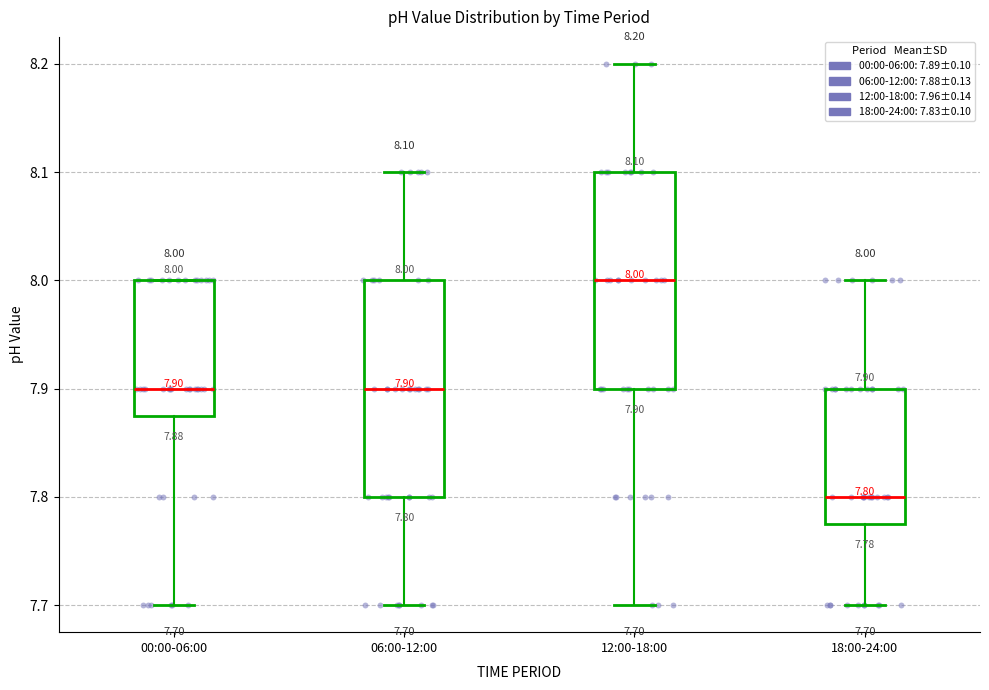

Which box's median line is the lowest?

18:00-24:00